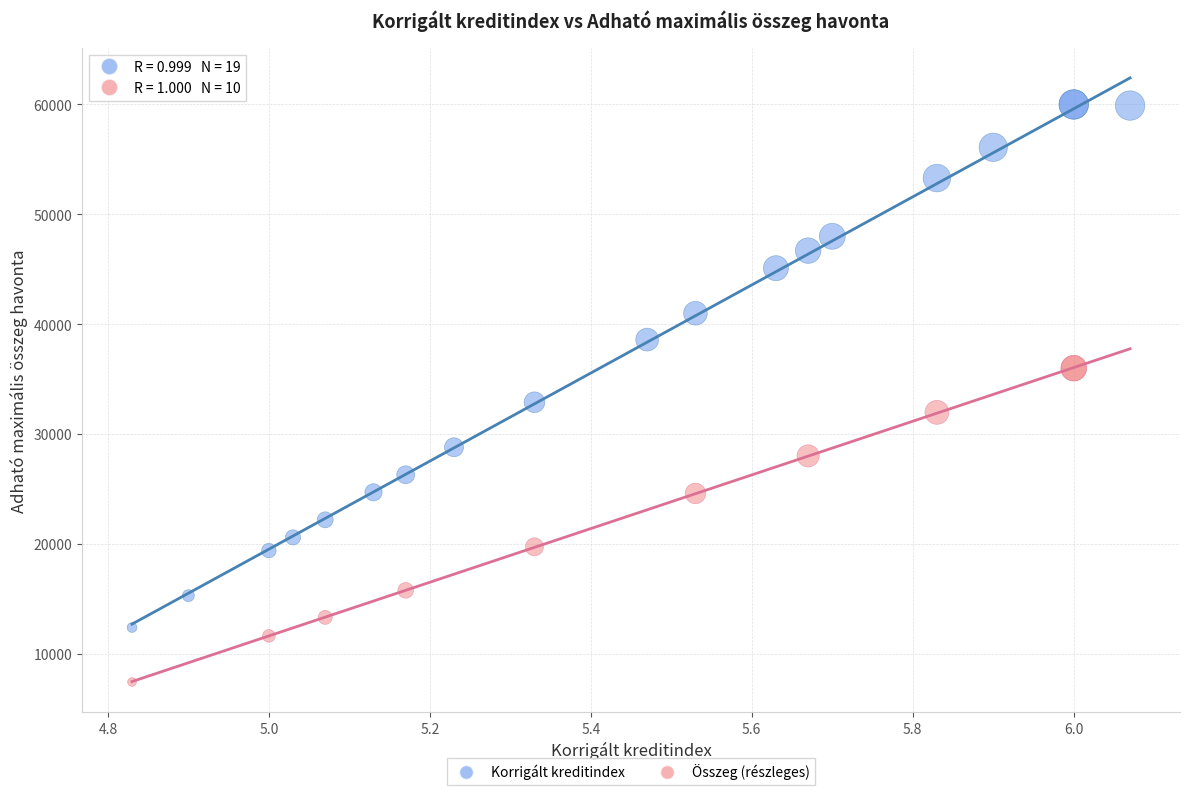

Which series reaches the minimum Y coordinate?

Összeg (részleges)